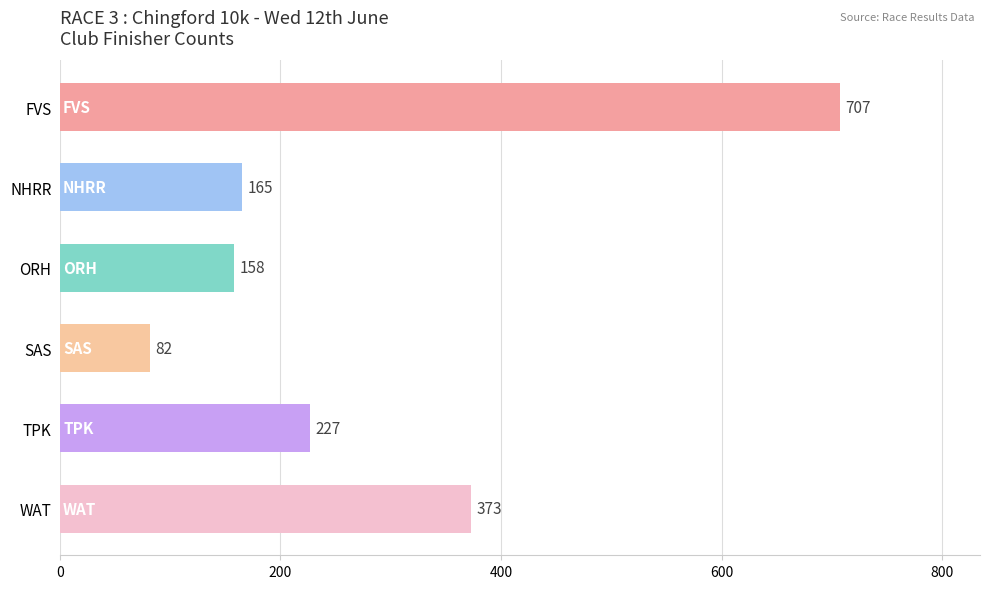

What position from the top is FVS?

1